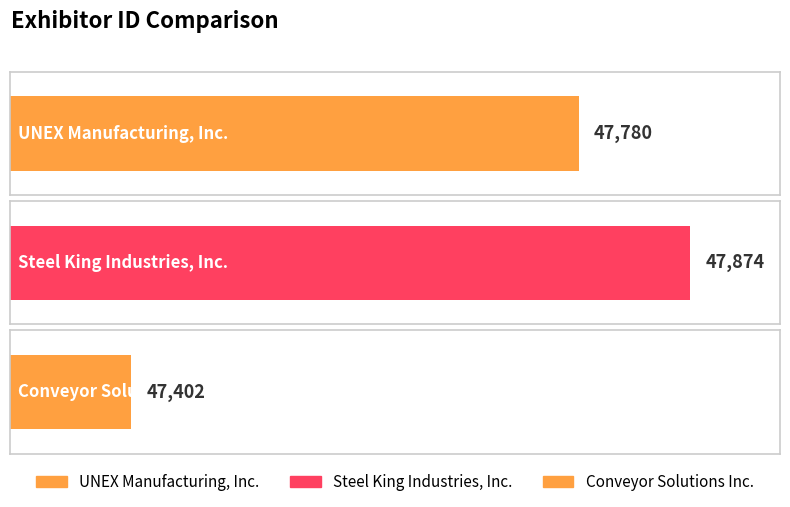

What is the greatest value displayed?

47874